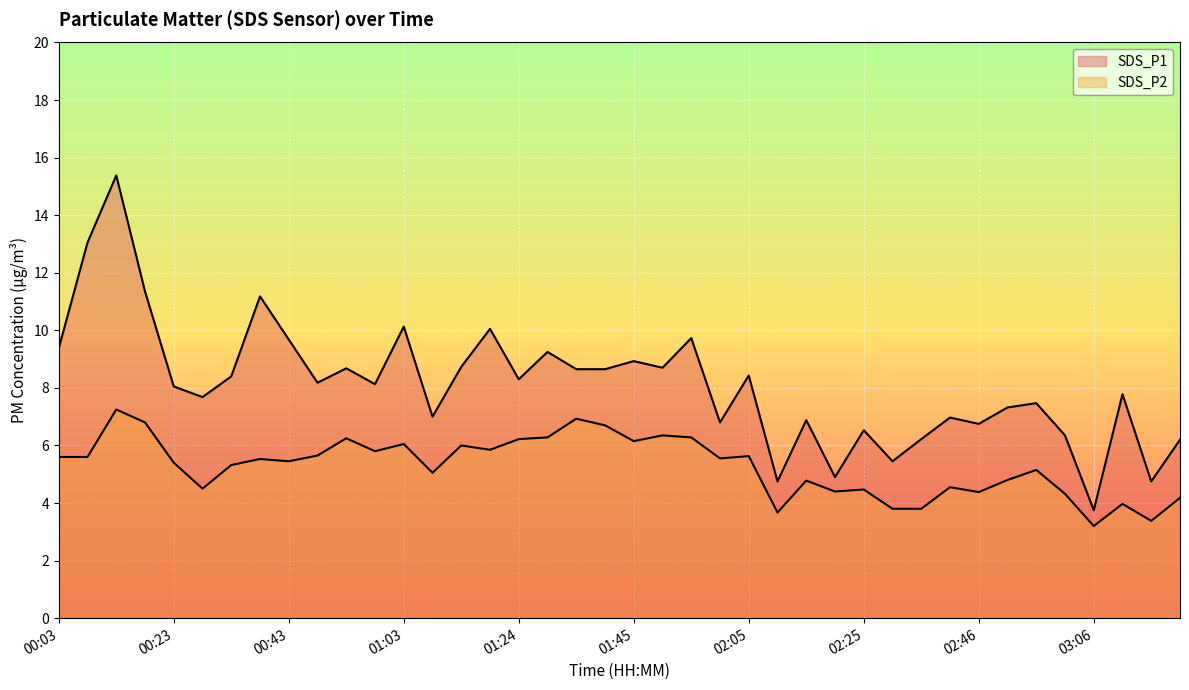

How many data points in SDS_P1 are less than 8?

18